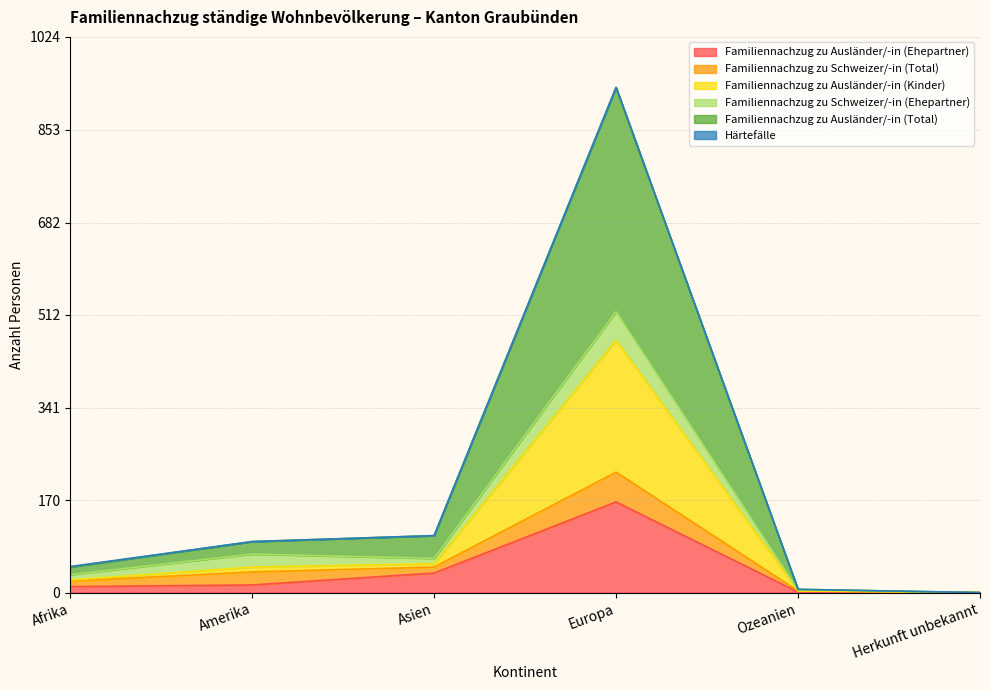

True or false: Familiennachzug zu Ausländer/-in (Kinder) has more than 2 points higher than both neighbors.

False